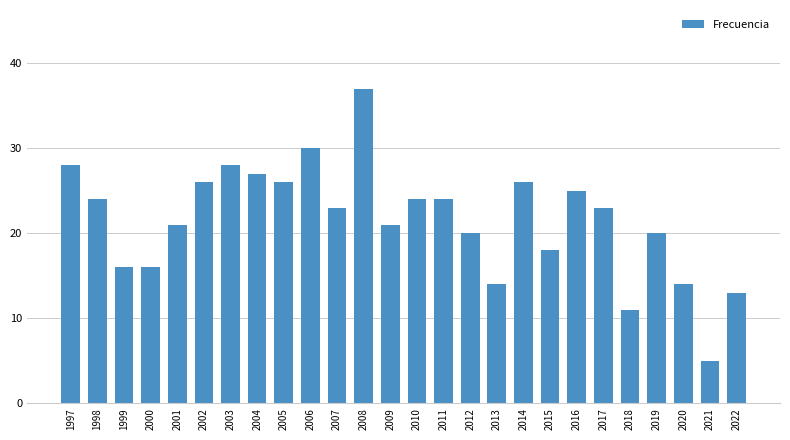

How many distinct data groups are displayed?

1